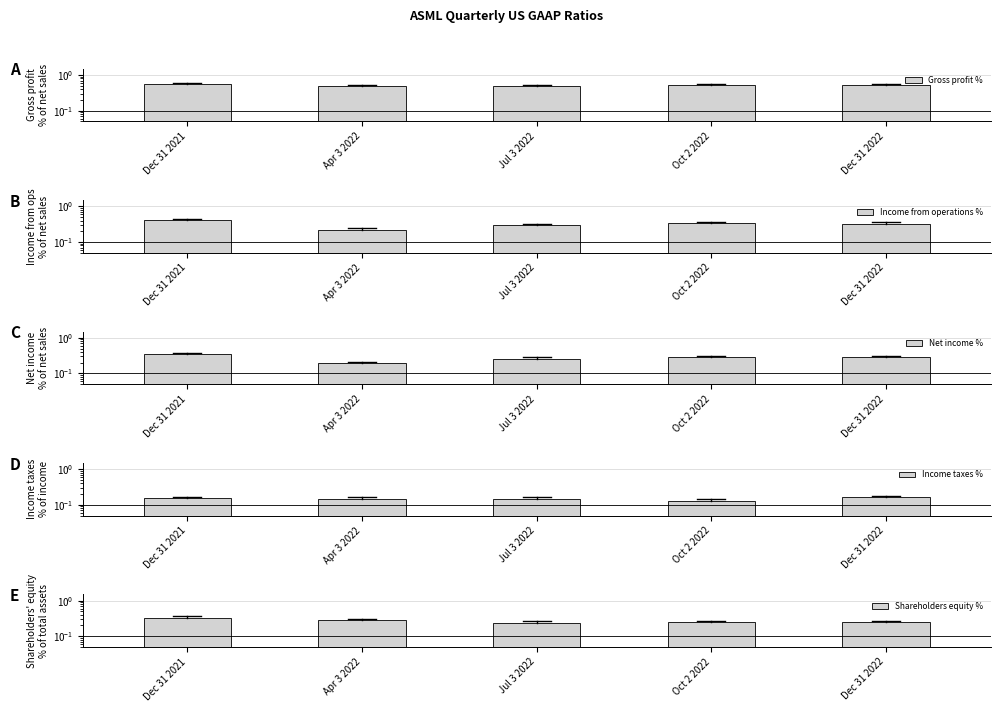

What is the smallest value displayed?

0.1